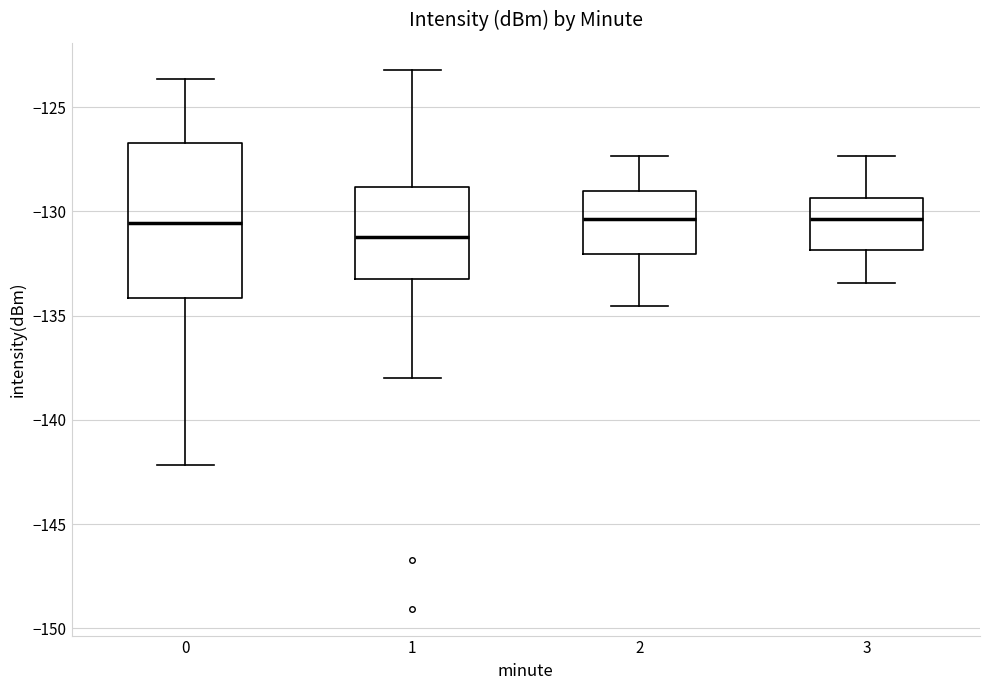

Reading left to right, read every box against the y-axis: the position of its median line, the range the box covers, and the ends of its whiskers. The values are not printed on the chart, so give them approximately, as read against the axis.

0: median -130.5, box -134.0 to -126.5, whiskers -142.0 to -123.5
1: median -131.0, box -133.0 to -129.0, whiskers -138.0 to -123.0
2: median -130.5, box -132.0 to -129.0, whiskers -134.5 to -127.5
3: median -130.5, box -132.0 to -129.5, whiskers -133.5 to -127.5